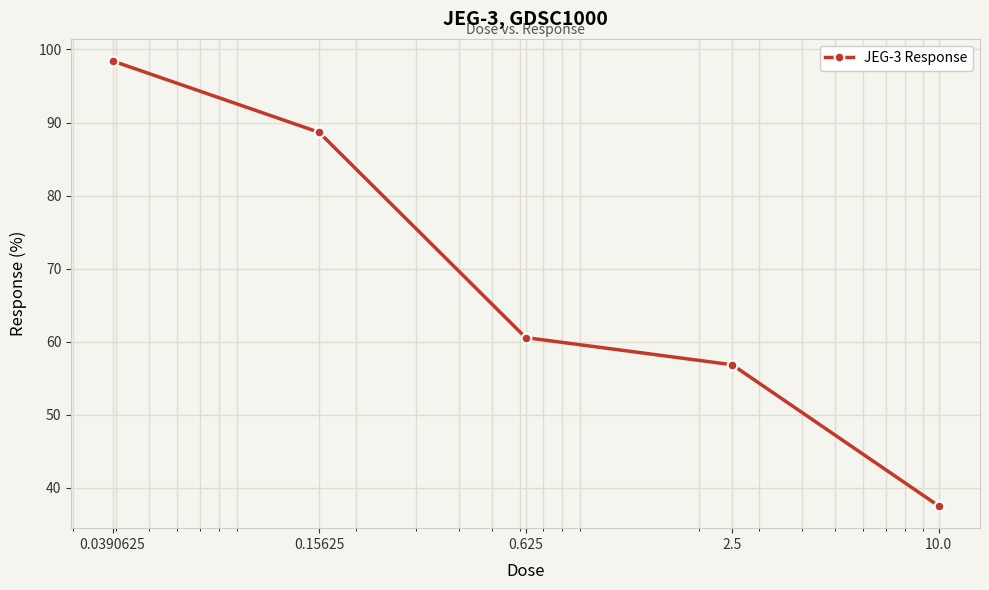

Reading left to right, what are all the values shown in this chart?

98.4	88.7	60.6	56.9	37.5